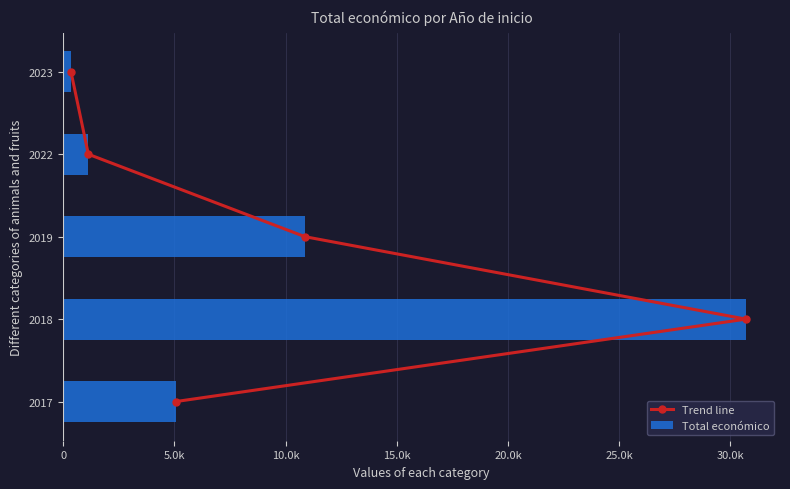

How many values in the Trend line series exceed 2?

2